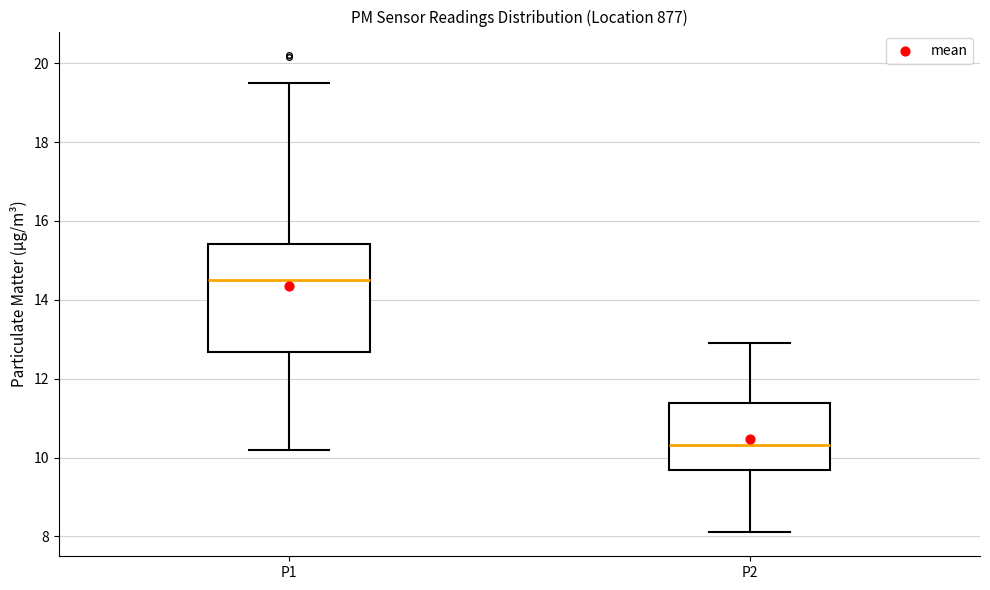

Where does the upper whisker of the box for P1 end on the y-axis? The values are not printed on the chart, so give them approximately, as read against the axis.

19.6